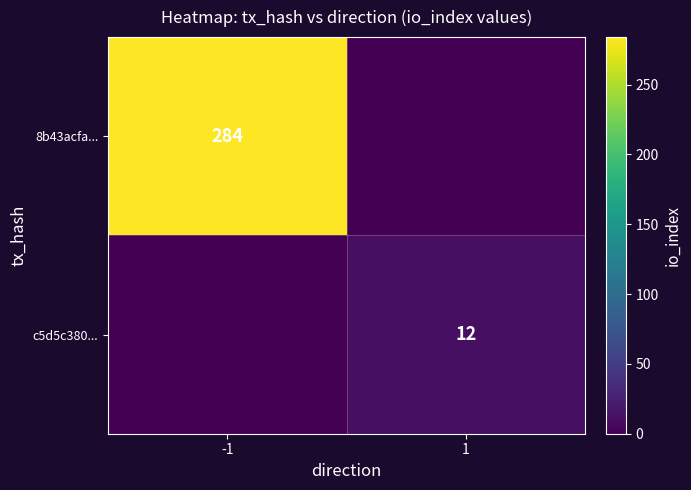

True or false: c5d5c380... has a value of 12 at 1.

True